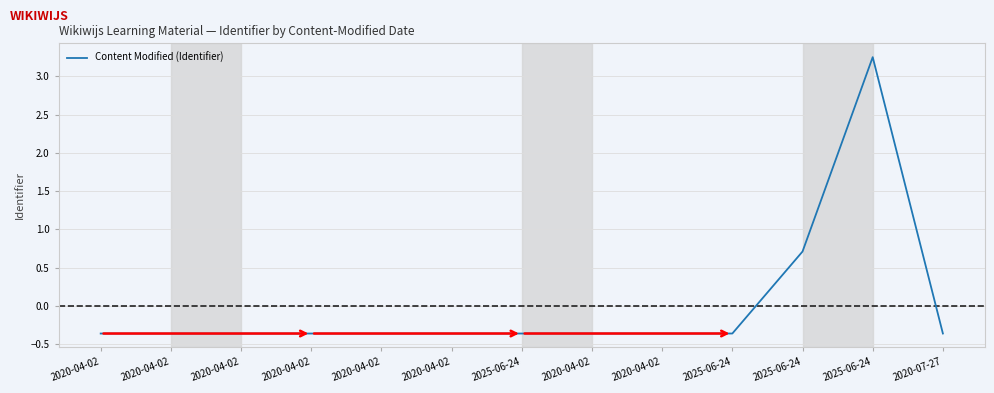

Which has a higher value, 2025-06-24 or 2025-06-24?

2025-06-24